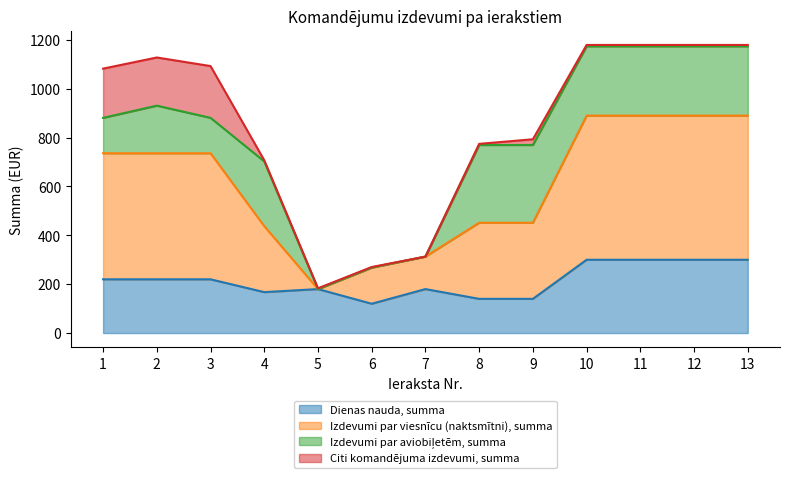

Which has a higher value, 13 or 6?

13